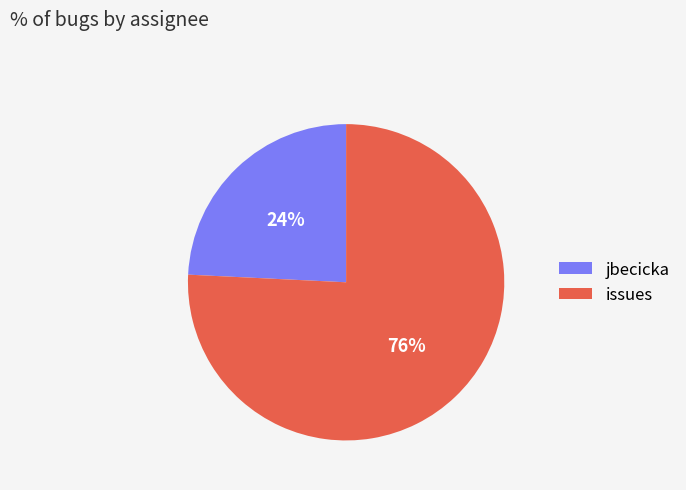

Is jbecicka the majority of the pie?

No